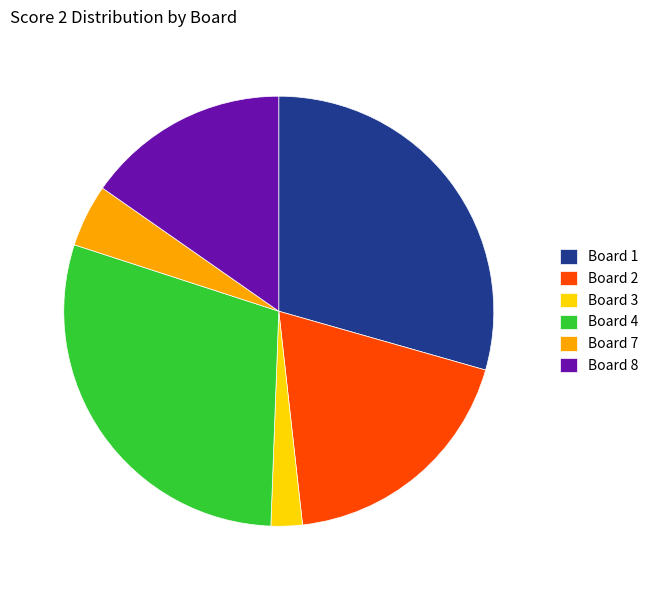

Approximately how many times larger is the value at Board 1 compared to Board 2?

1.6